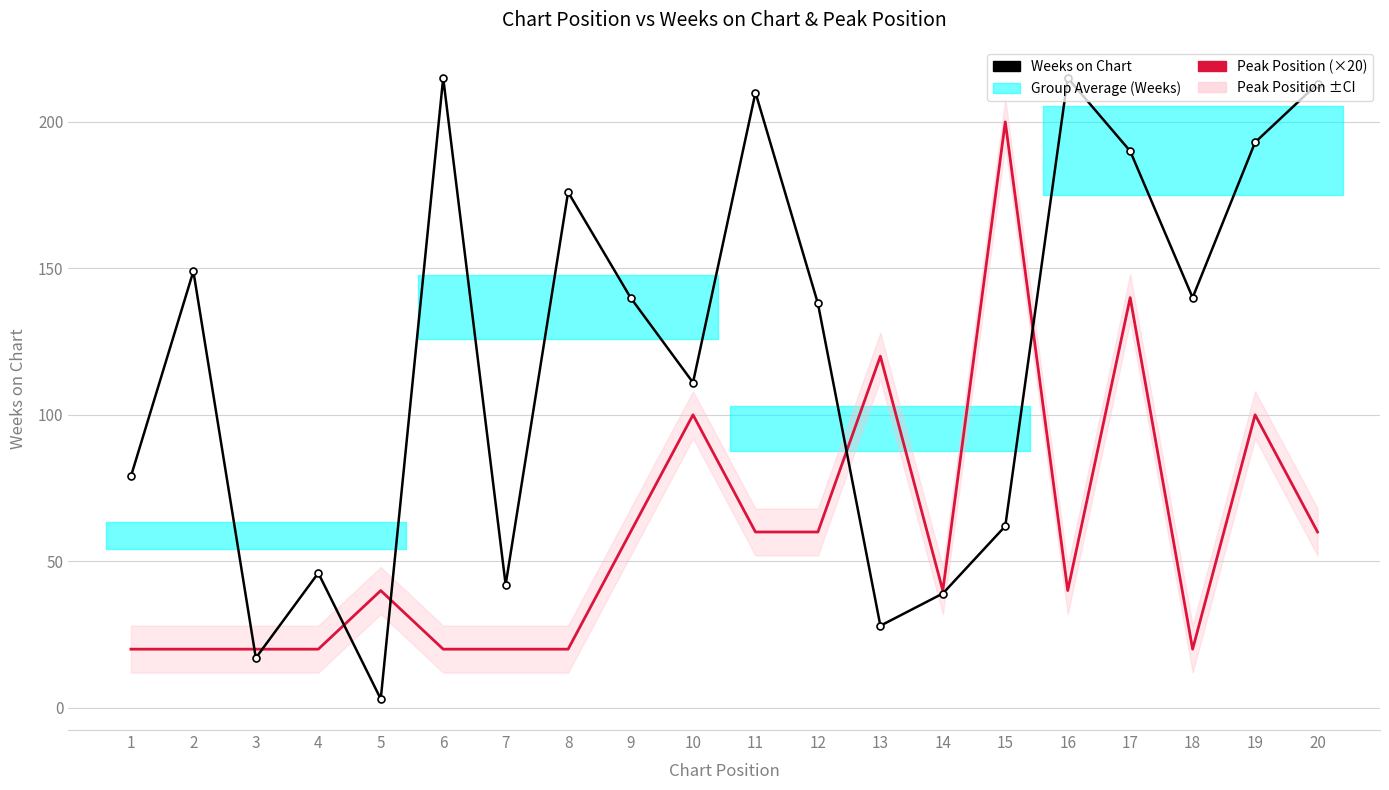

What is the total value across all series at 4?

66